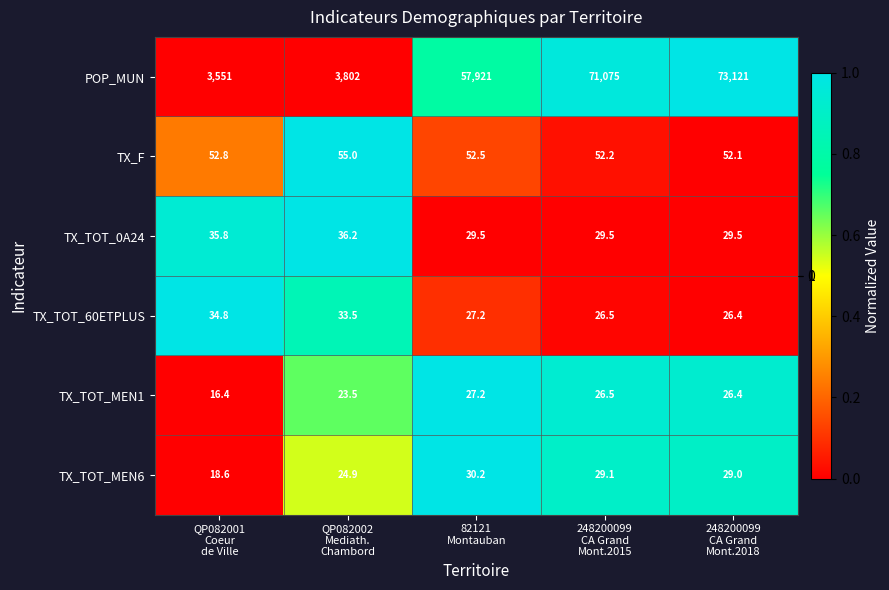

What is the spread (max minus min) of values at QP082001
Coeur
de Ville?

3534.6